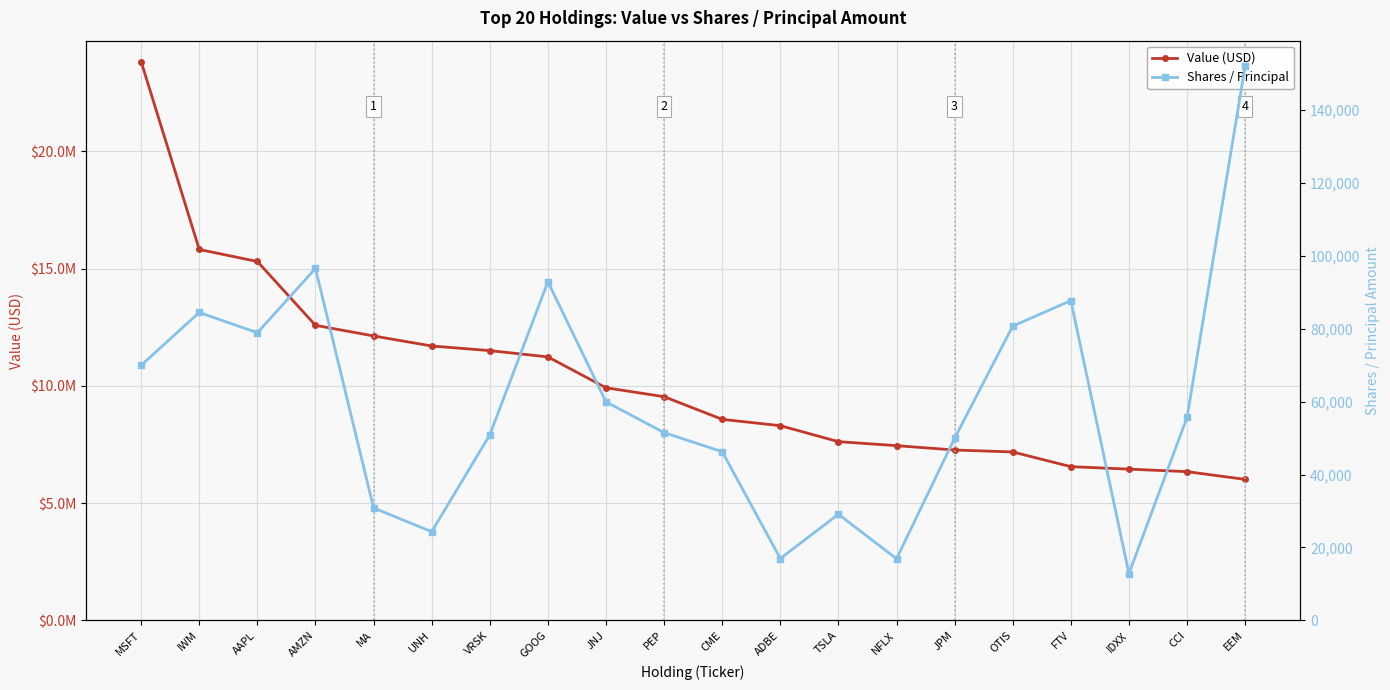

True or false: Shares / Principal and Value (USD) intersect in this chart.

False